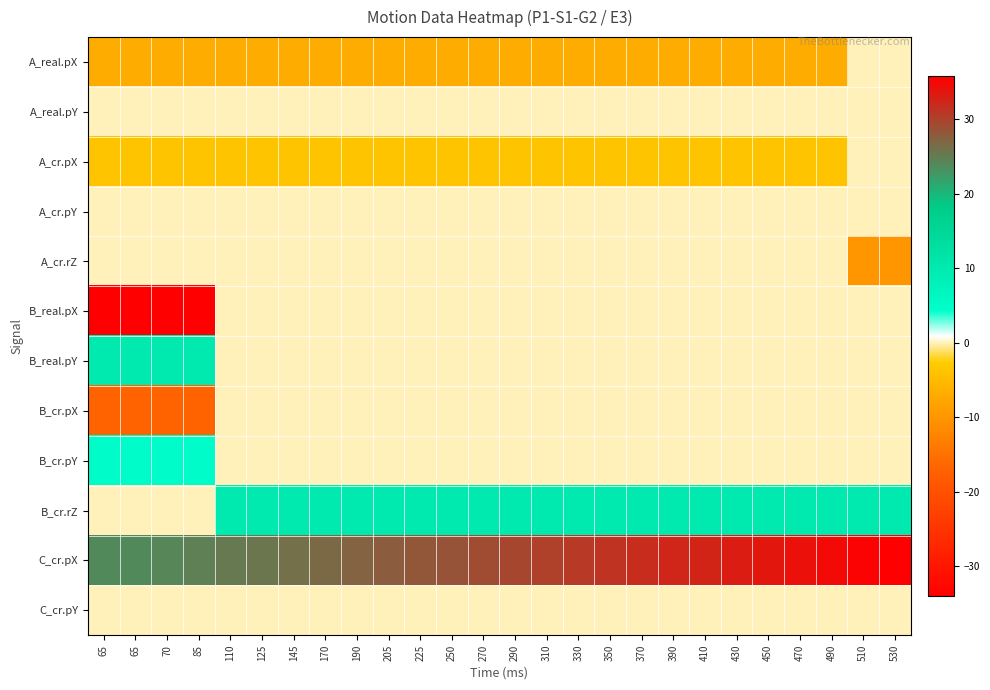

Which label corresponds to the smallest value in the chart?

65